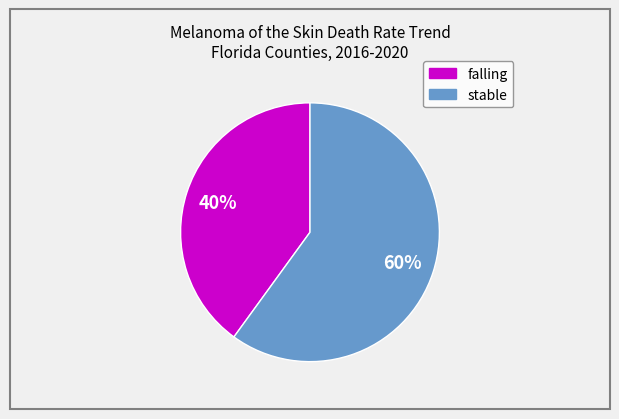

To the nearest percent, what is the average slice percentage?

50%